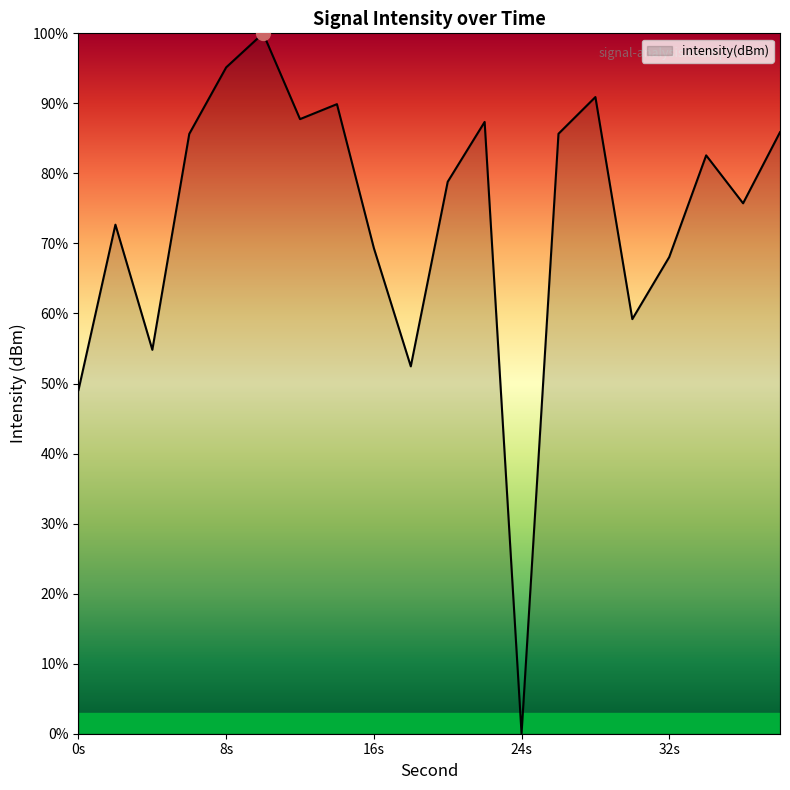

What is the greatest value displayed?

100.0